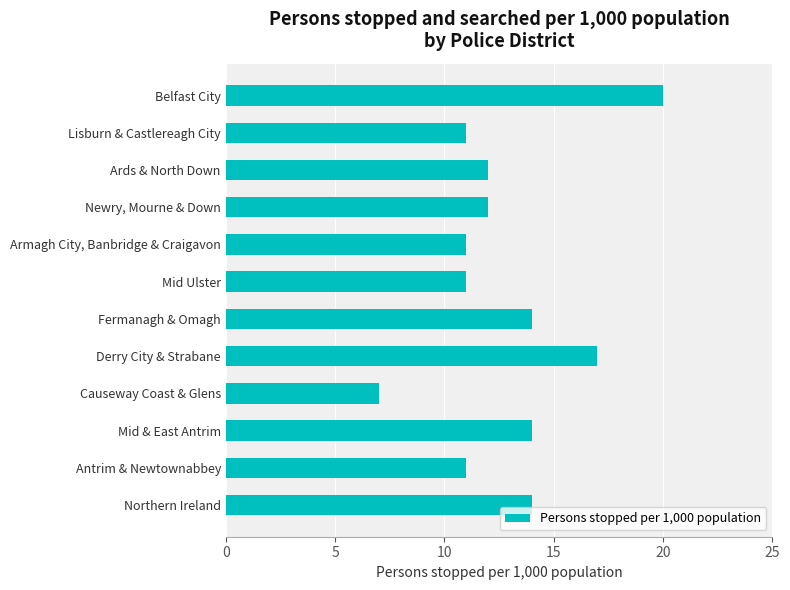

What is the ratio of the value at Newry, Mourne & Down to the value at Belfast City?

0.6